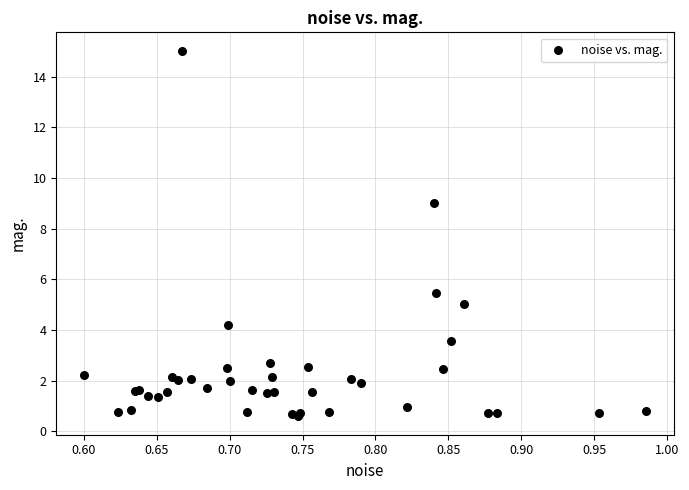

What Y value in the scatter plot is closest to 7?

5.5